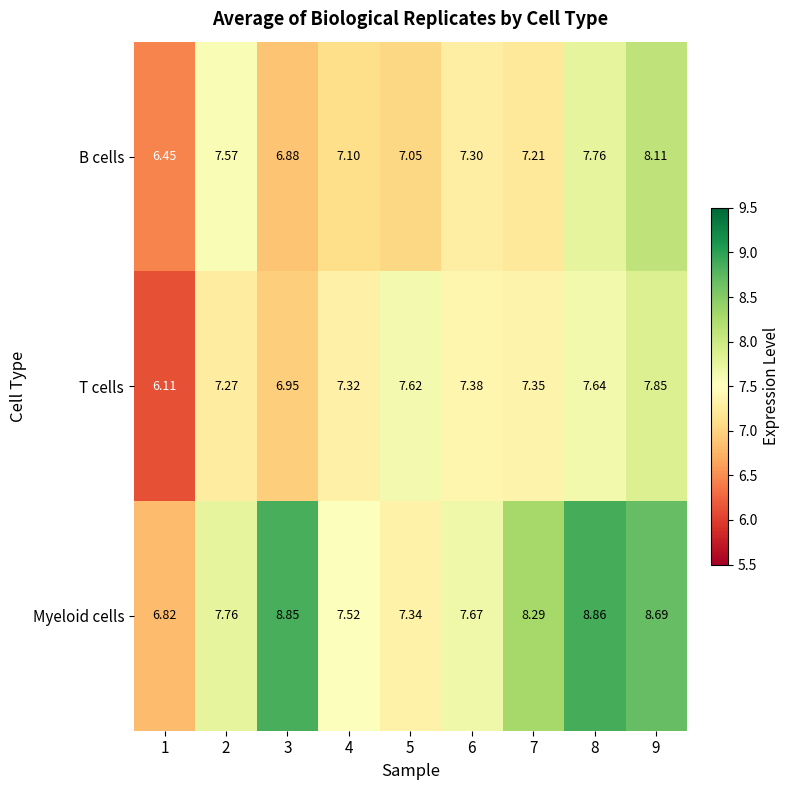

Which series changed the most between 3 and 5?

Myeloid cells